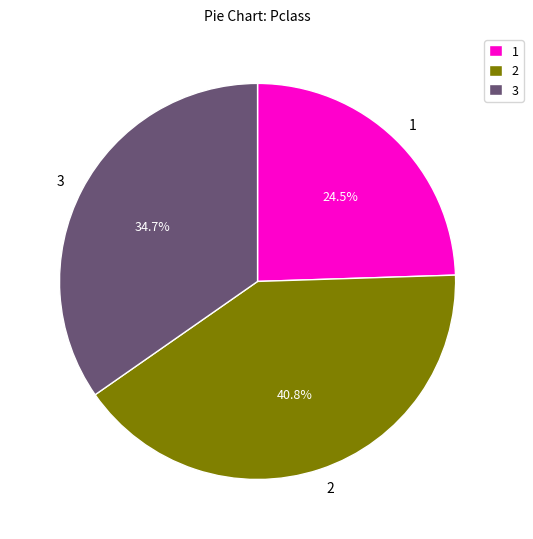

Does any single category account for the majority?

No